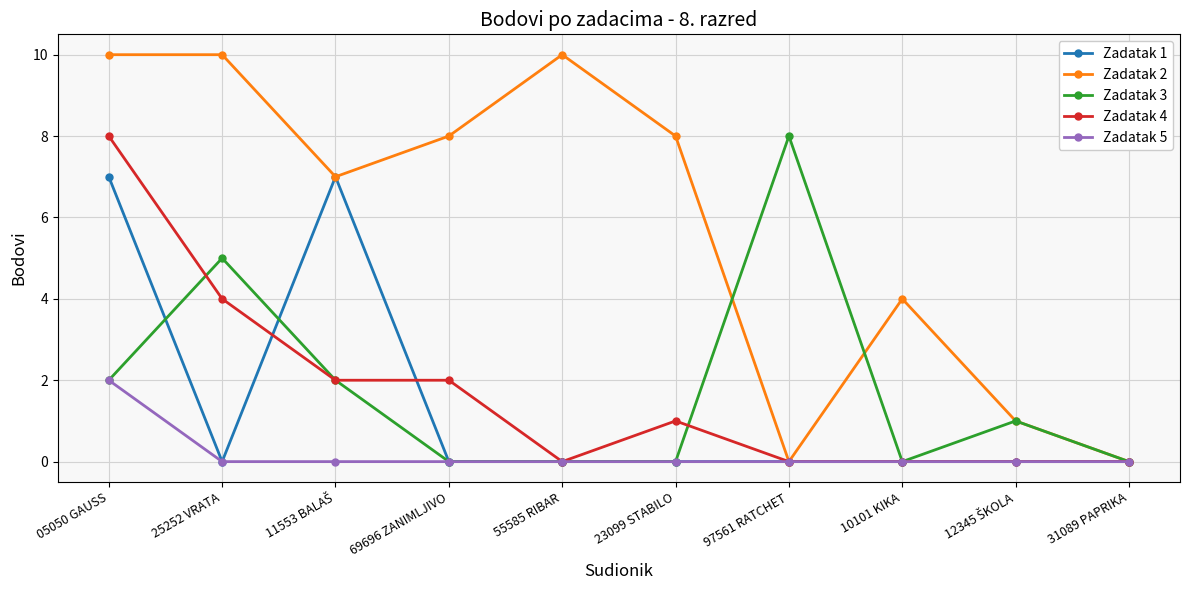

What position from the right is 31089 PAPRIKA?

1